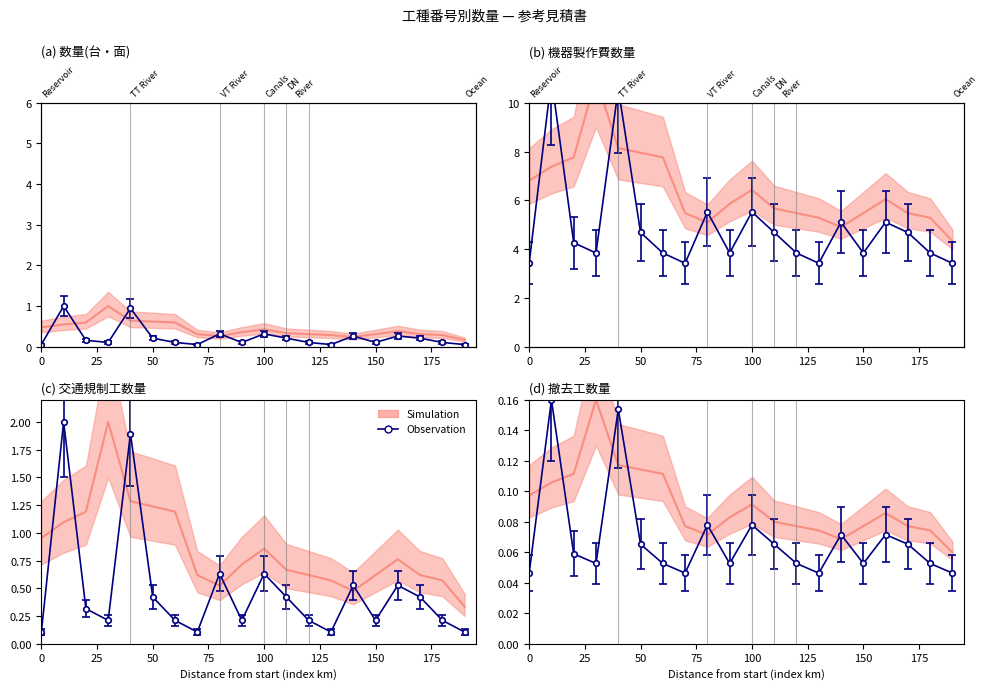

True or false: Observation has more than 2 points higher than both neighbors.

True